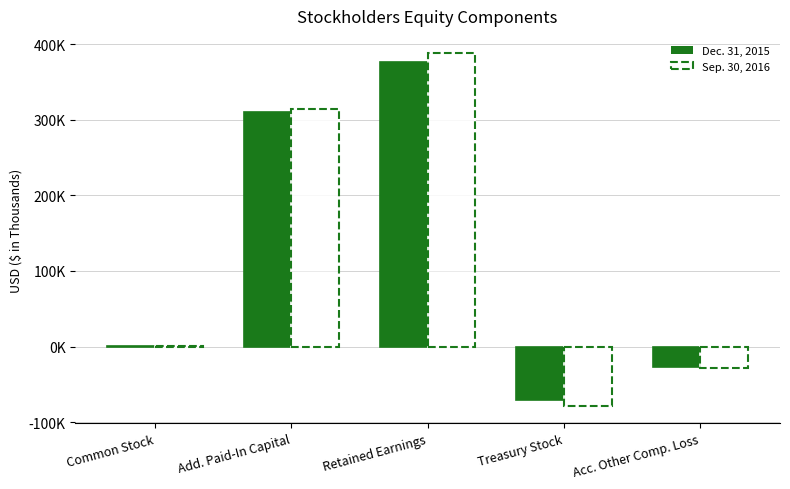

Which series has the widest spread of values?

Sep. 30, 2016